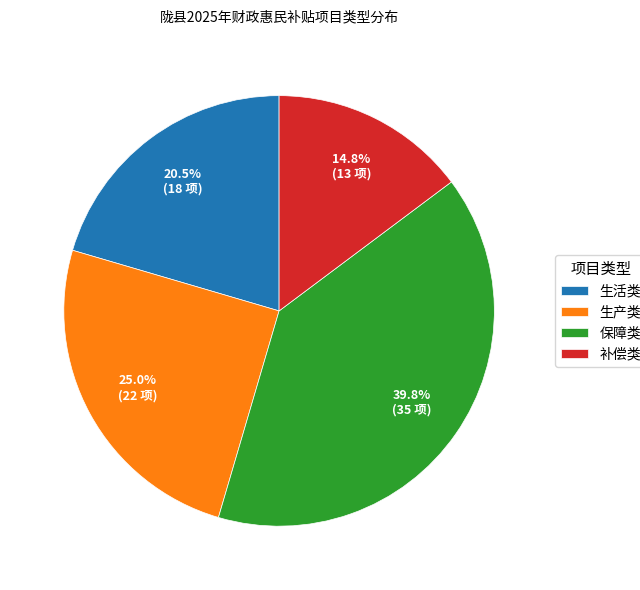

Rank the categories by value from highest to lowest.

保障类, 生产类, 生活类, 补偿类